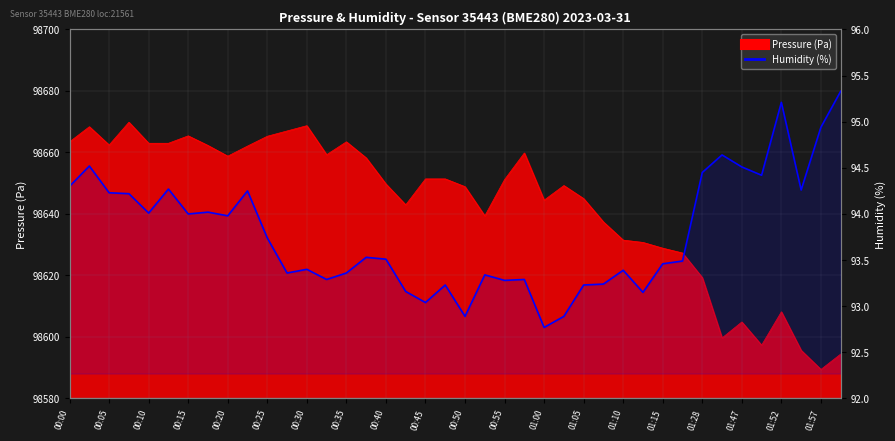

Reading right to left, extract all data points from this chart.

95.3	94.9	94.3	95.2	94.4	94.5	94.6	94.5	93.5	93.5	93.2	93.4	93.2	93.2	92.9	92.8	93.3	93.3	93.3	92.9	93.2	93.0	93.2	93.5	93.5	93.4	93.3	93.4	93.4	93.7	94.2	94.0	94.0	94.0	94.3	94.0	94.2	94.2	94.5	94.3